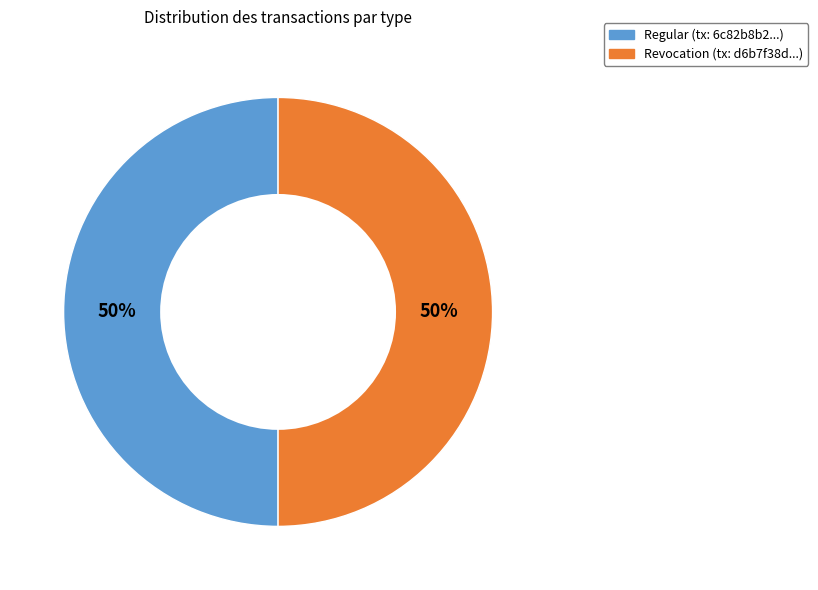

To the nearest percent, what percentage of the pie is Regular?

50%